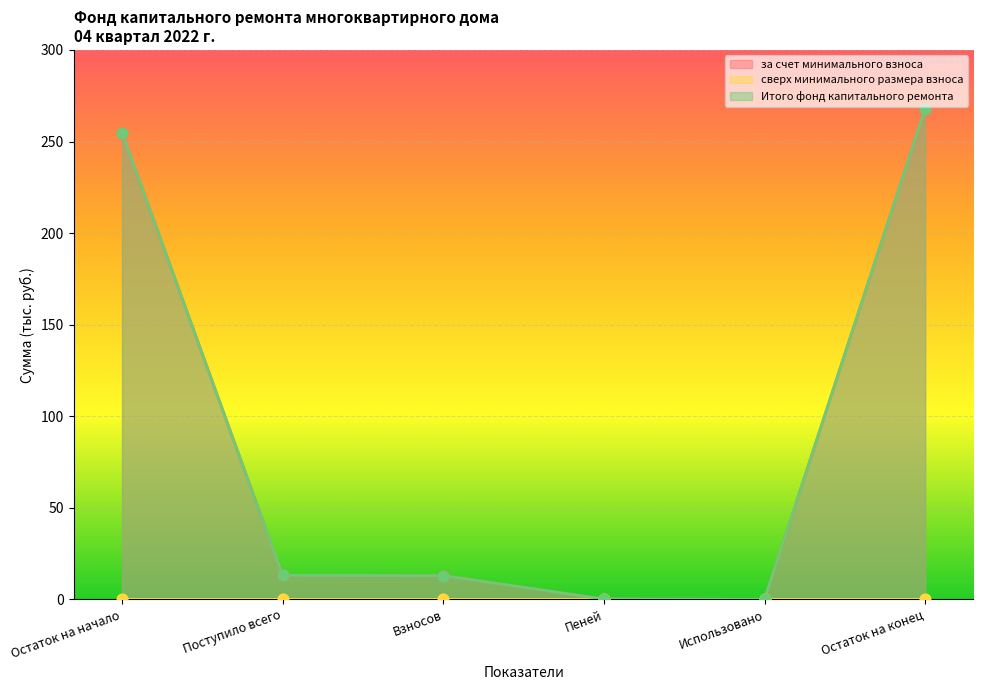

What is the total value across all series at Остаток на начало?

509.7